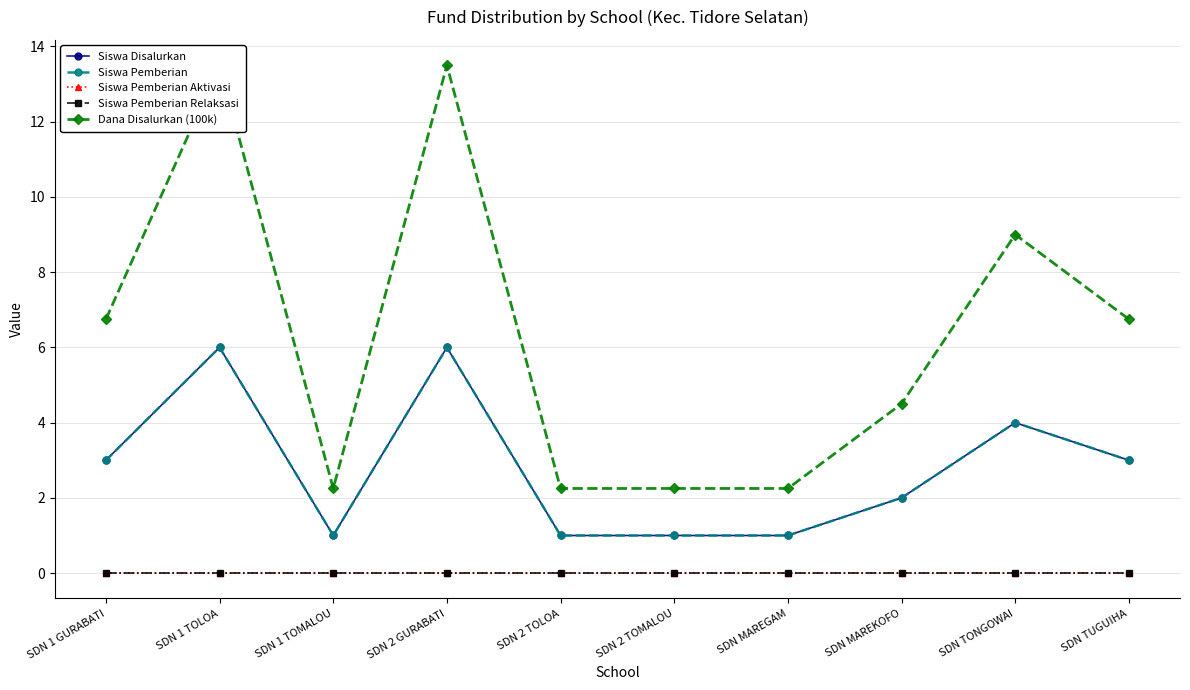

How many lines are shown in the chart?

5